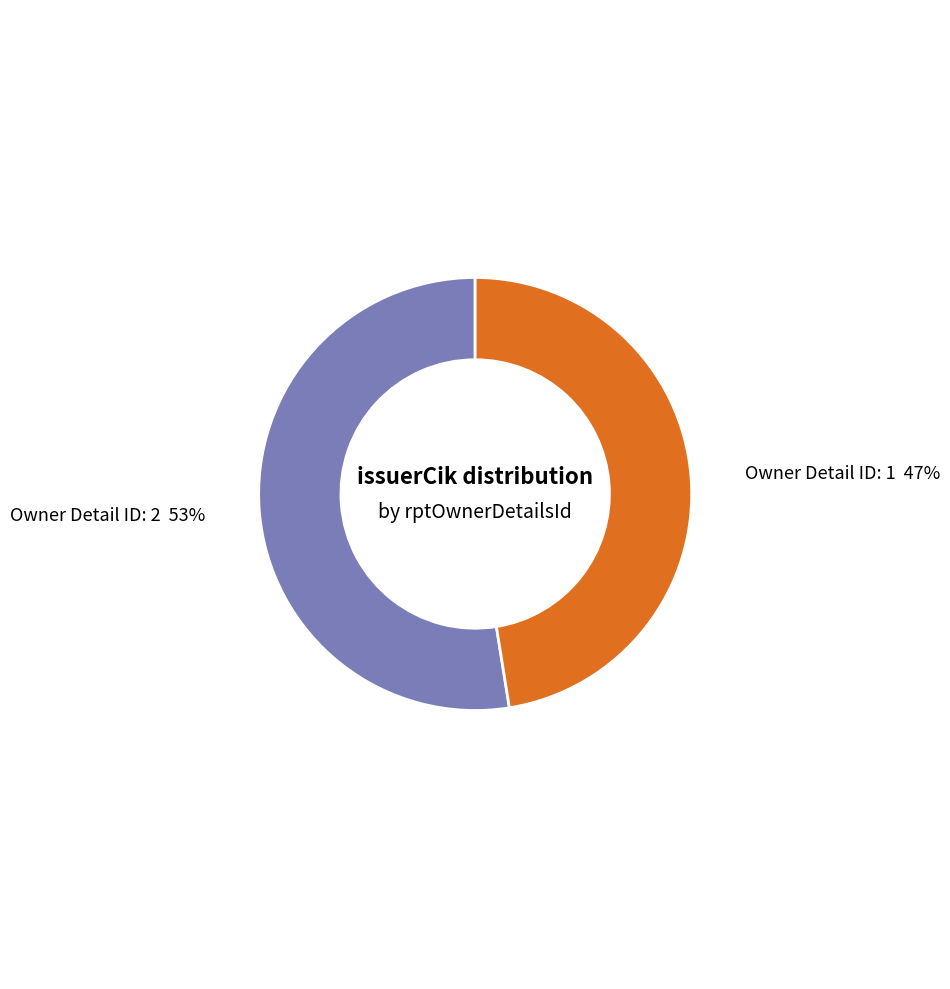

True or false: Owner Detail ID: 2 accounts for 53% of the total.

True